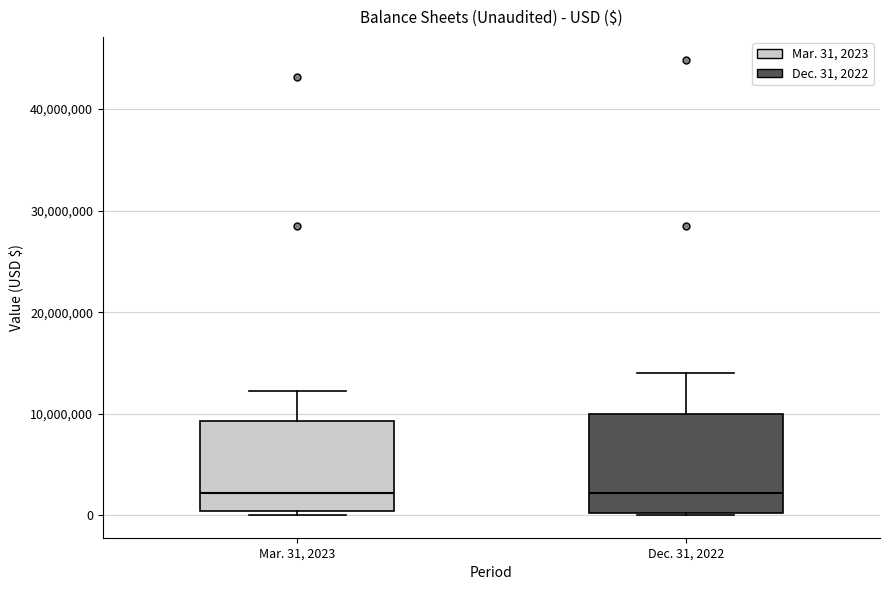

Reading left to right, transcribe this box plot: for each box, give where its median line is, the range the box spans, and where its two whiskers end, as read against the y-axis. The values are not printed on the chart, so give them approximately, as read against the axis.

Mar. 31, 2023: median 2000000, box 0 to 9000000, whiskers 0 (just below the box's lower edge) to 12000000
Dec. 31, 2022: median 2000000, box 0 to 10000000, whiskers 0 to 14000000